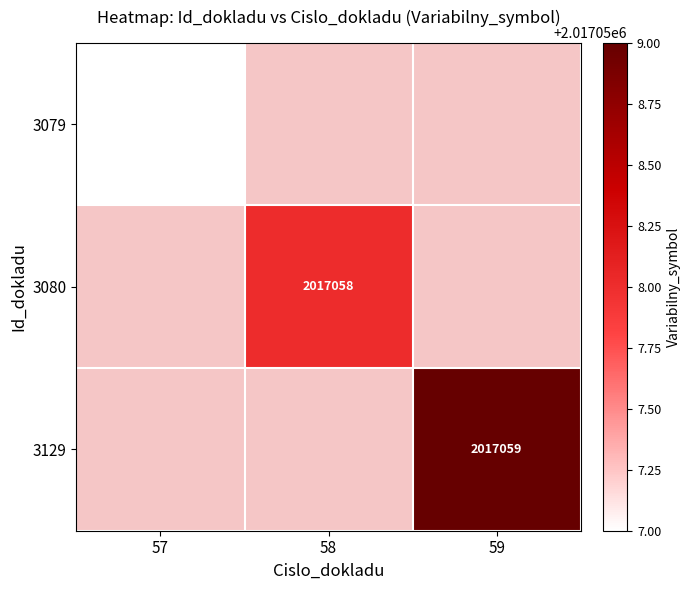

The value of 3129 at 59 is 2017059. True or false?

True